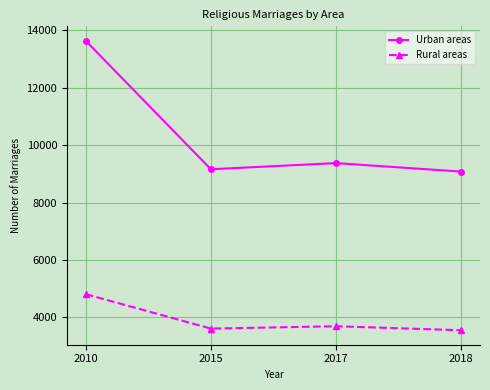

What are all the series names shown in the legend?

Urban areas, Rural areas